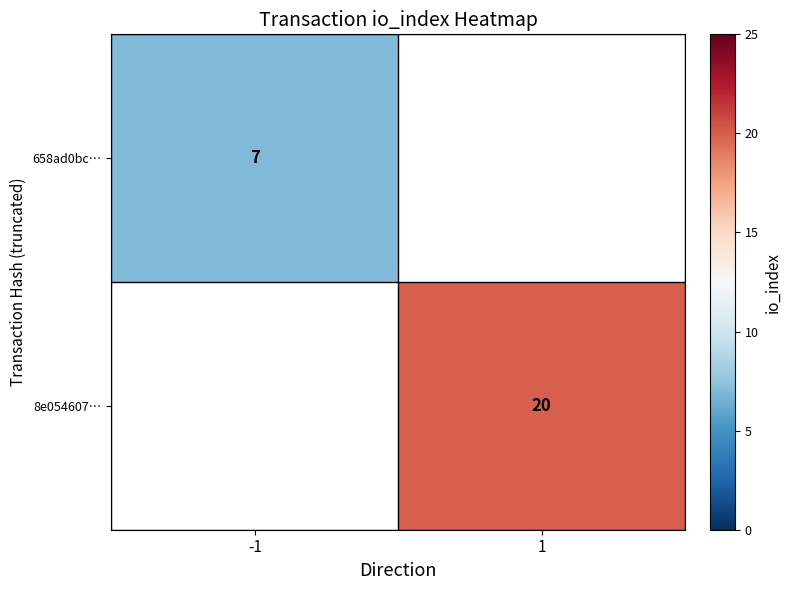

At how many categories does at least one series exceed 7?

1